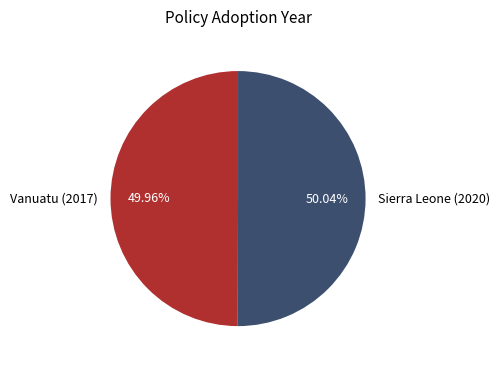

What is the ratio of the value at Vanuatu (2017) to the value at Sierra Leone (2020)?

1.0